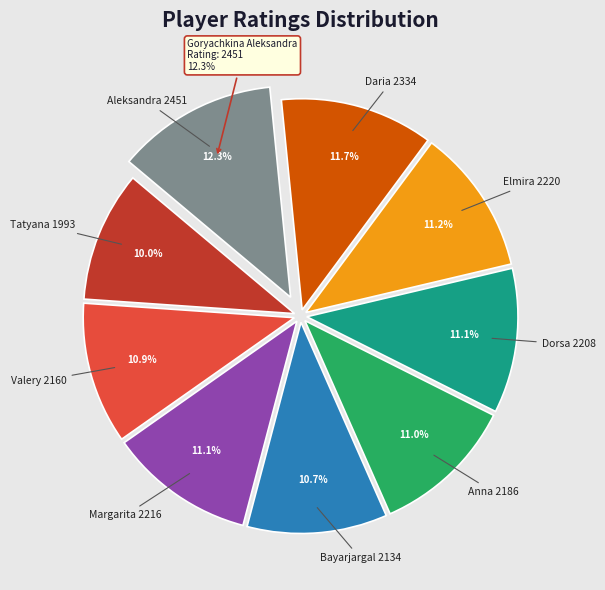

To the nearest percent, what portion does Schepetkova Margarita represent?

11%